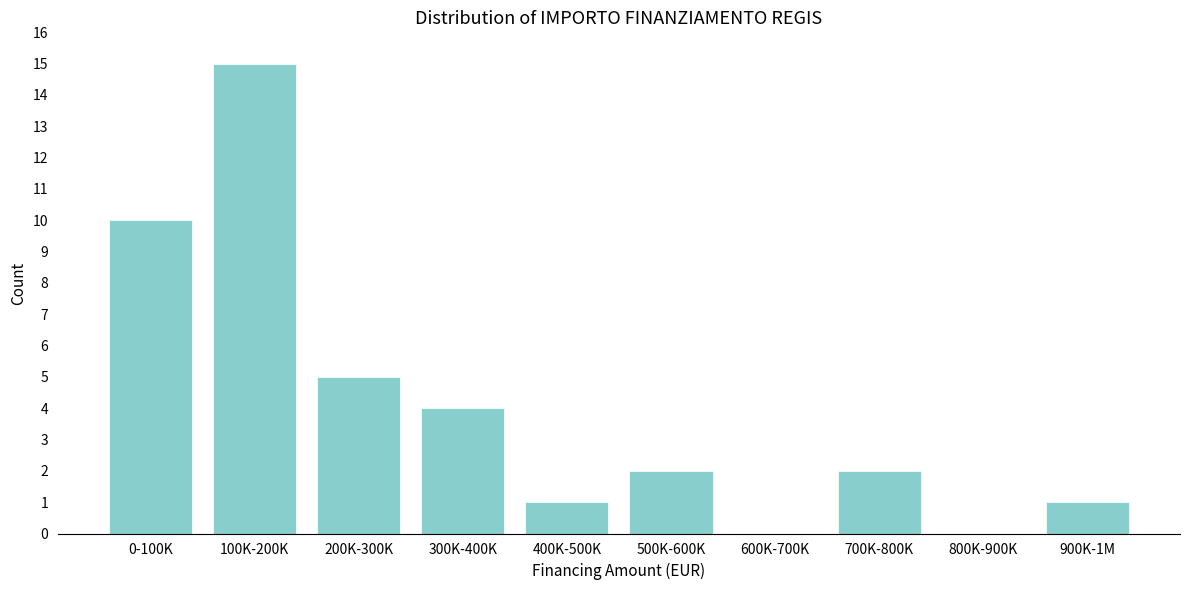

Reading left to right, list all the values displayed in this chart.

0-100K=10	100K-200K=15	200K-300K=5	300K-400K=4	400K-500K=1	500K-600K=2	600K-700K=0	700K-800K=2	800K-900K=0	900K-1M=1